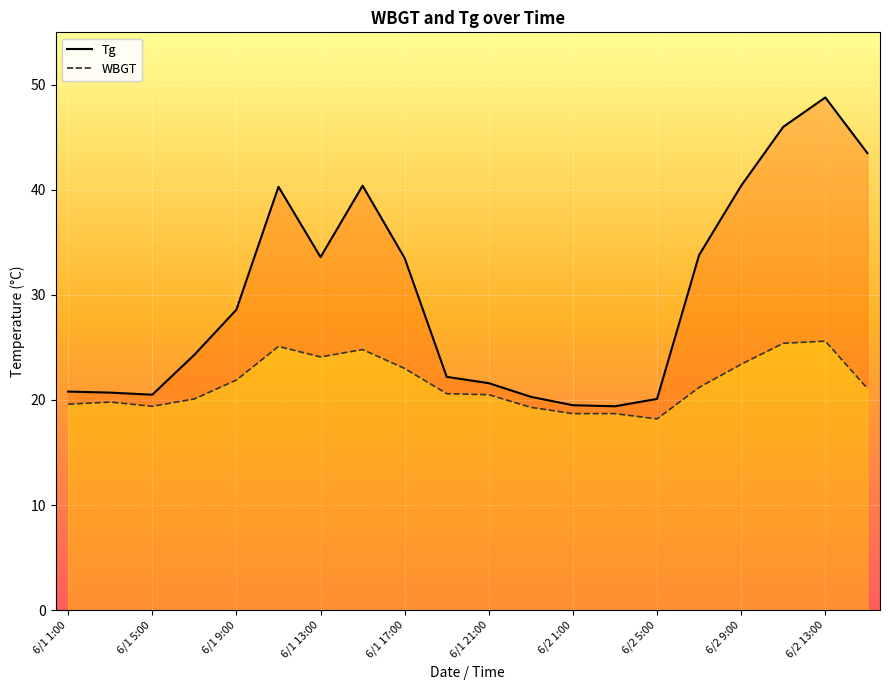

At which category does the chart reach its peak across all series?

6/2 13:00